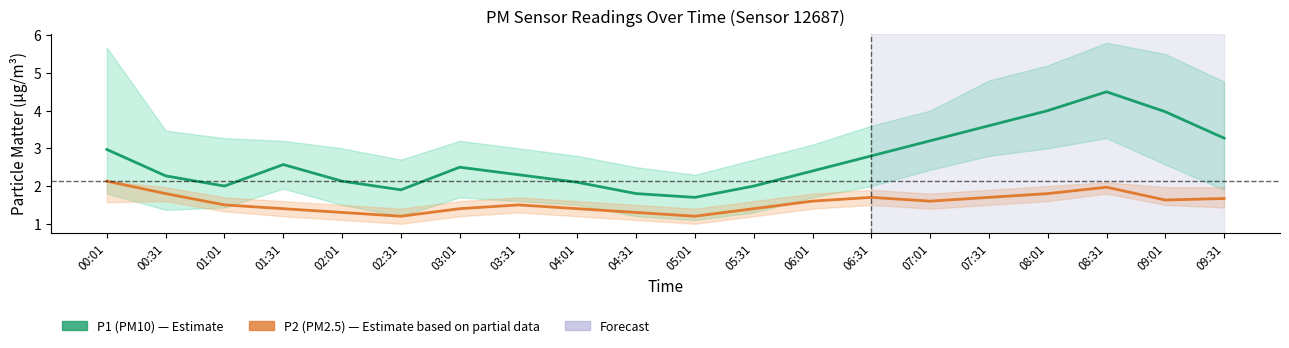

At which label does P1 (PM10) reach its minimum?

05:01